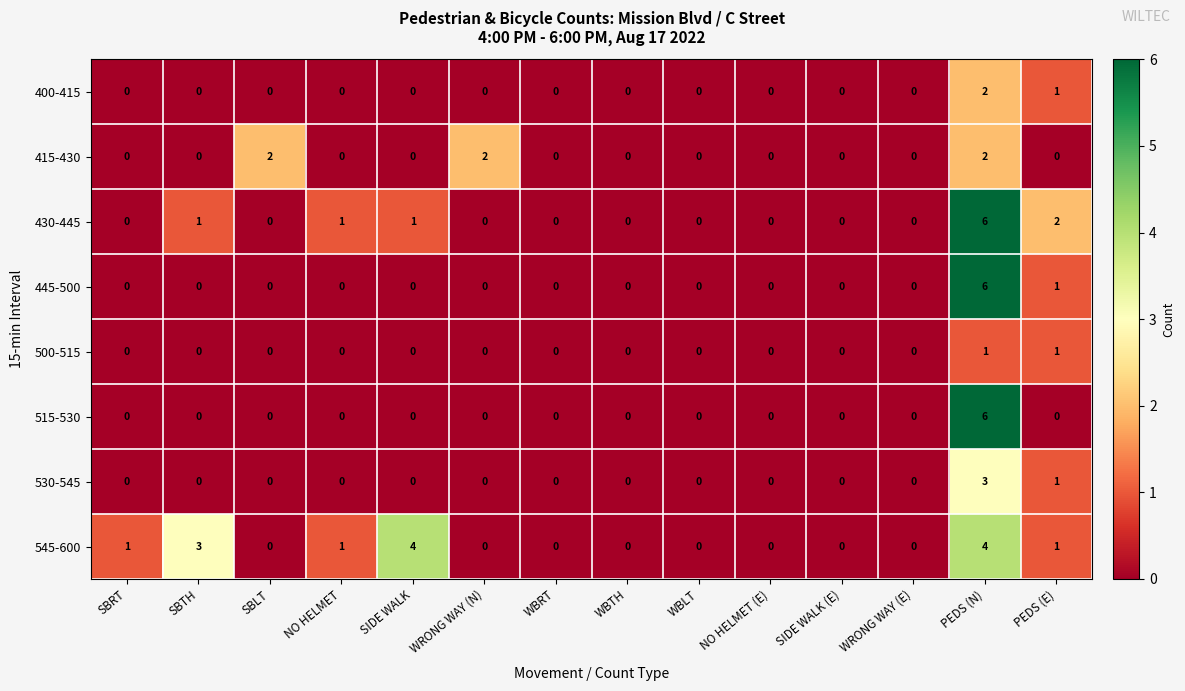

At how many categories does at least one series exceed 5?

1